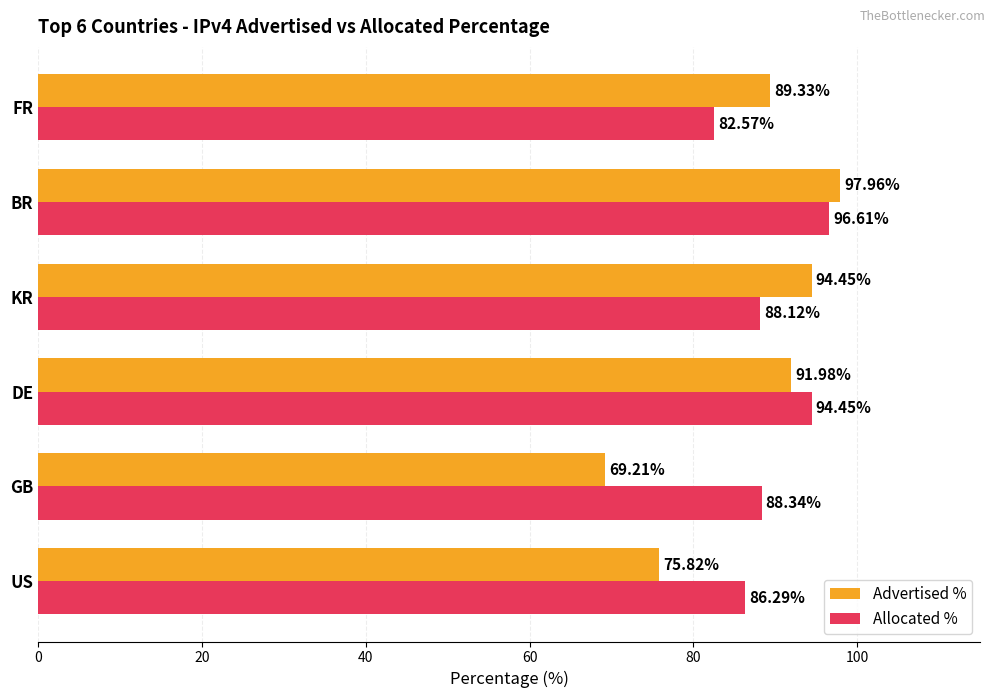

Which series has the widest spread of values?

Advertised %